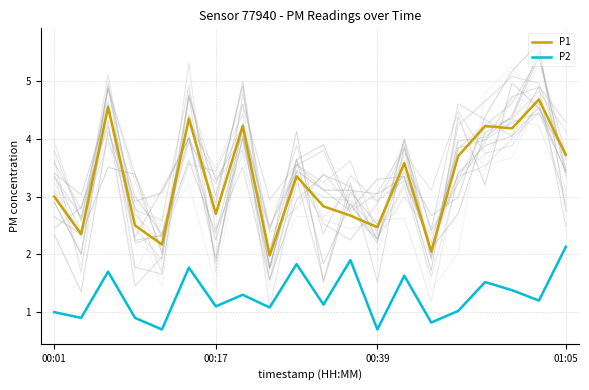

What is the highest value of the P1 series?

4.7